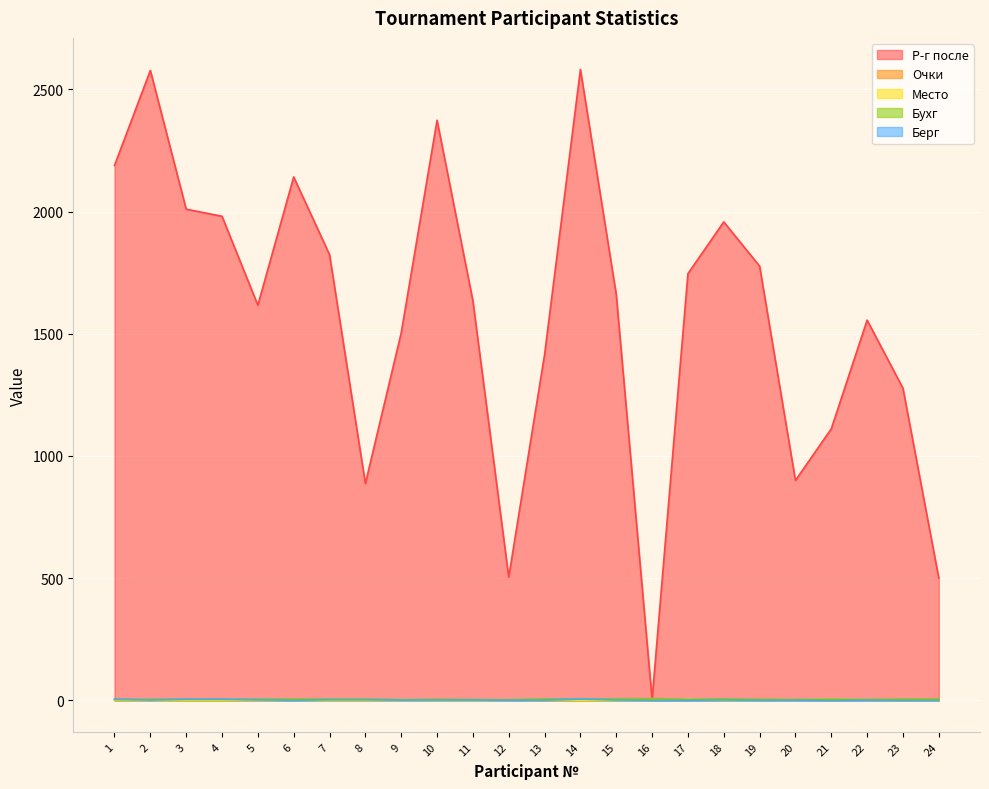

Reading left to right, transcribe all the data shown in this chart.

Р-г после: 2189	2578	2010	1981	1617	2142	1824	887	1504	2374	1635	504	1415	2582	1661	3	1746	1958	1777	900	1111	1556	1277	500
Очки: 3	2	3	3	2	0	2	2	2	2	2	2	1	3	1	0	1	1	1	2	0	1	0	0
Место: 1	0	0	0	2	0	0	0	3	0	0	0	4	0	0	0	5	0	0	0	6	0	0	0
Бухг: 4	4	4	4	5	5	5	5	3	4	3	2	6	5	6	7	4	6	4	3	5	3	5	6
Берг: 4	1	4	4	2	0	2	2	1	1	1	0	1	5	1	0	0	1	0	0	0	0	0	0